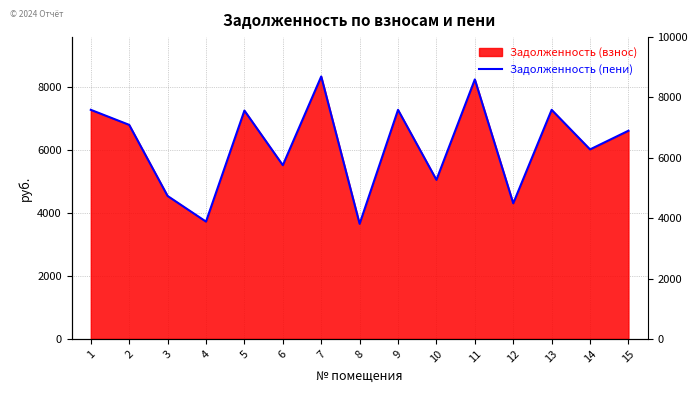

Which label corresponds to the smallest value in the chart?

8